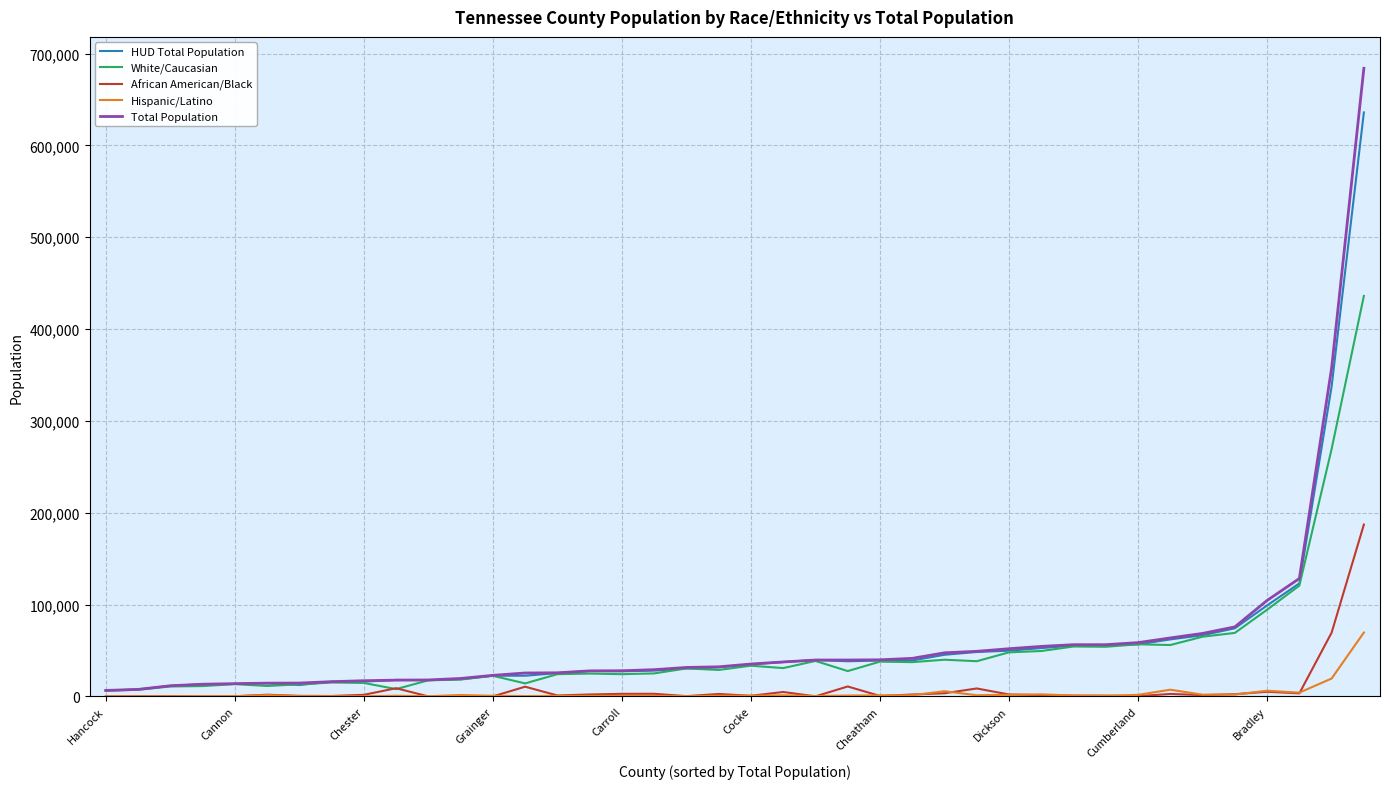

Which series has the widest spread of values?

Total Population